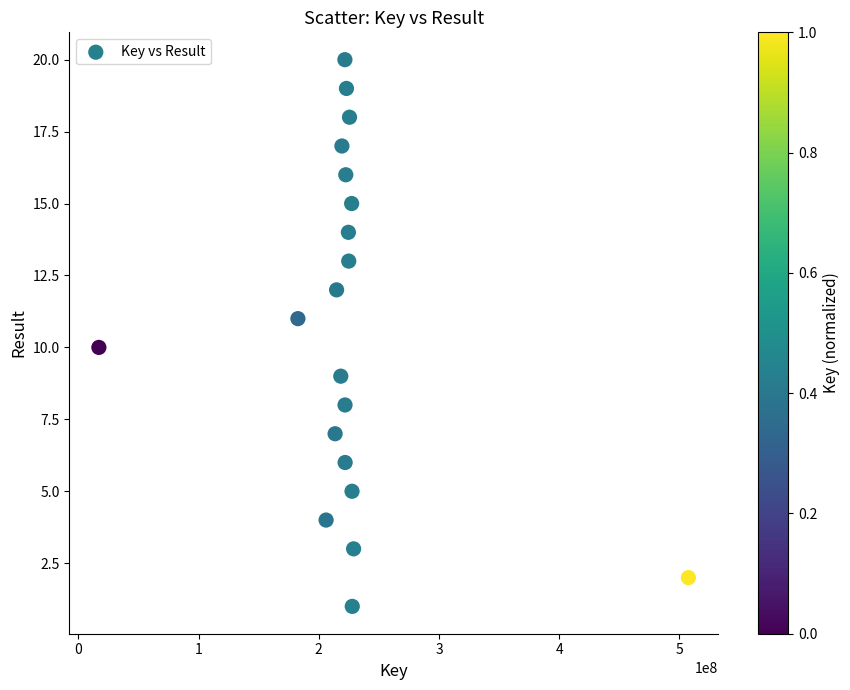

What is the range of Y values (max minus min)?

19